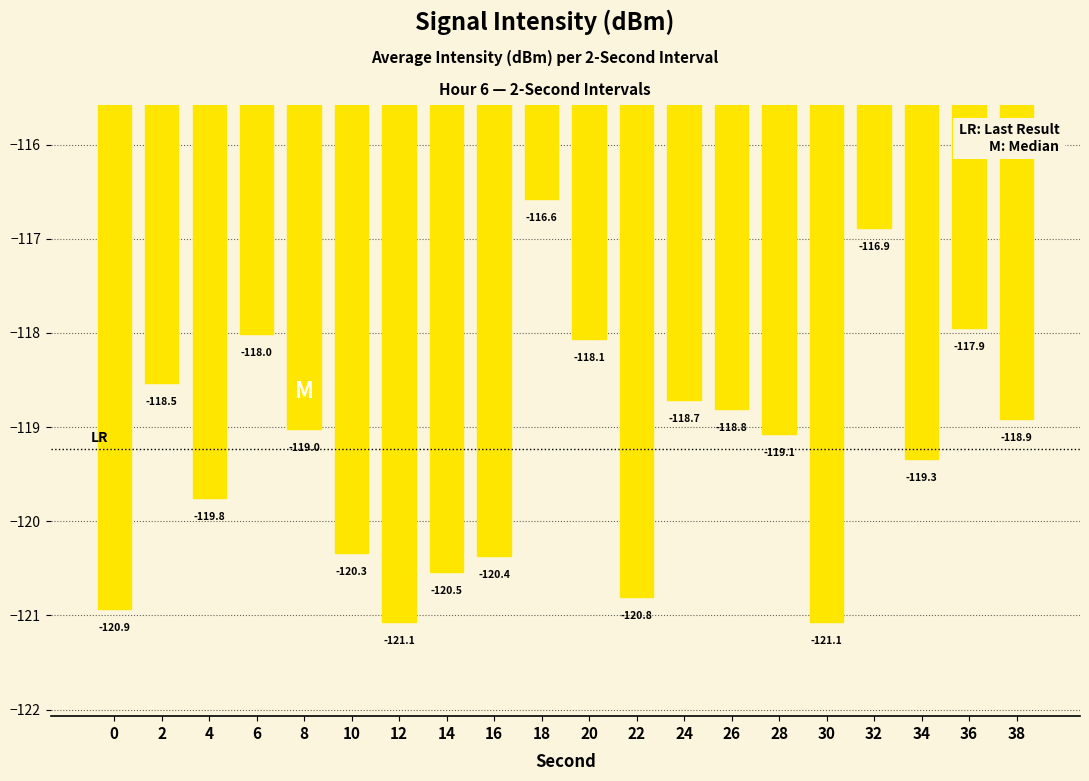

What is the sum of the values at 36 and 22?

-238.7